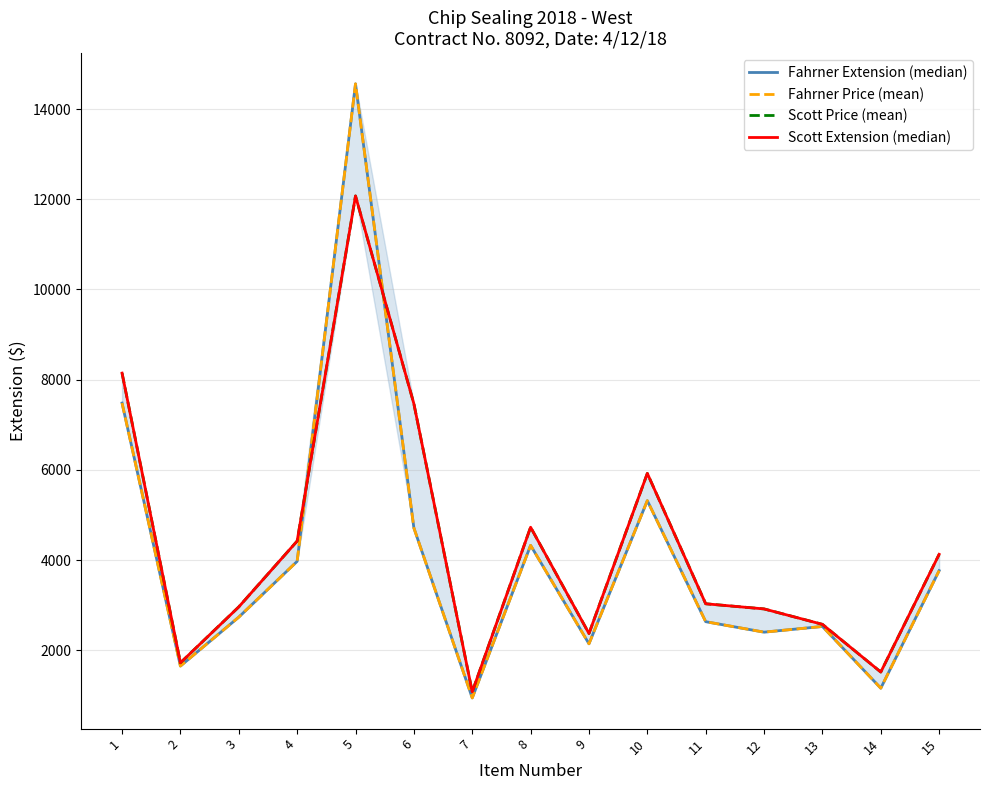

What is the value of the Fahrner Extension (median) point at the 5th from the left?

14558